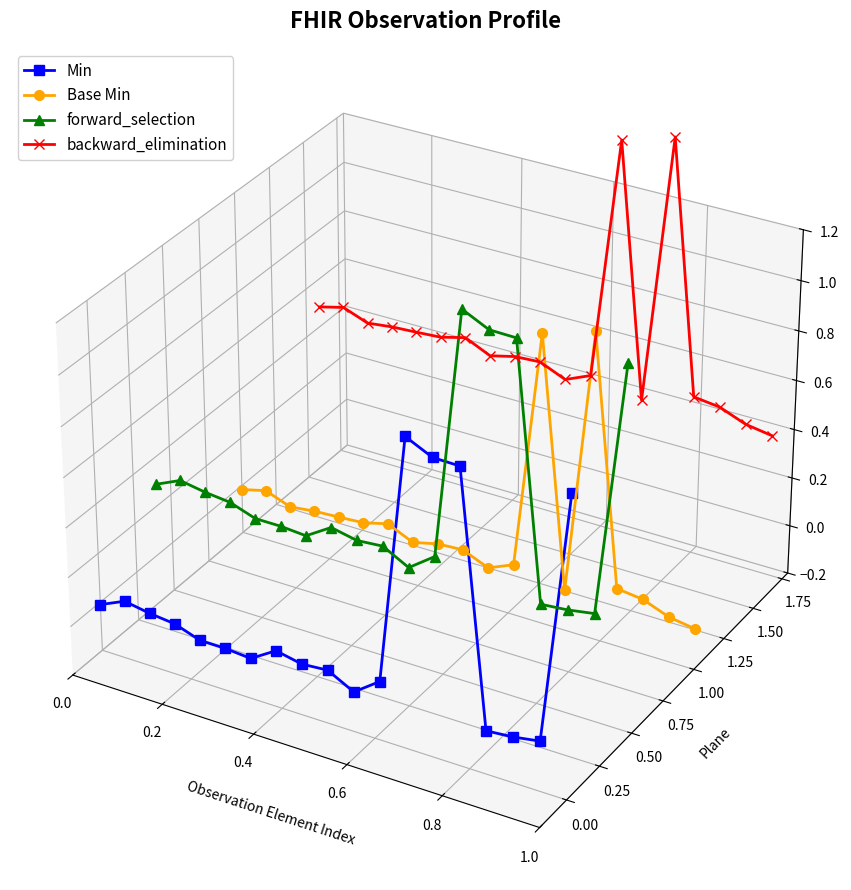

What are all the series names shown in the legend?

Min, Base Min, forward_selection, backward_elimination